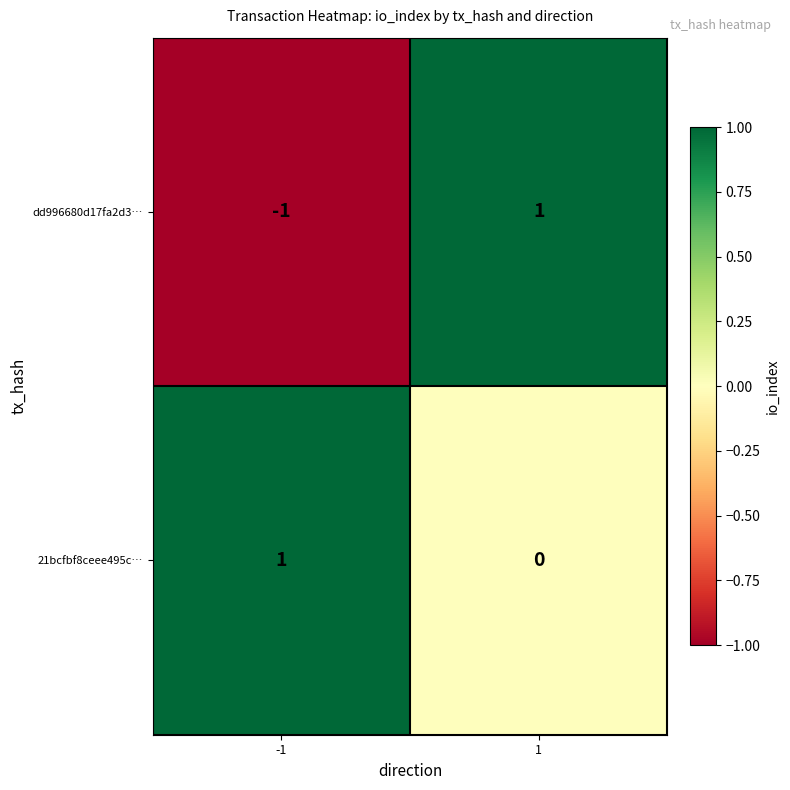

List the series in order of their overall mean, highest first.

21bcfbf8ceee495c…, dd996680d17fa2d3…